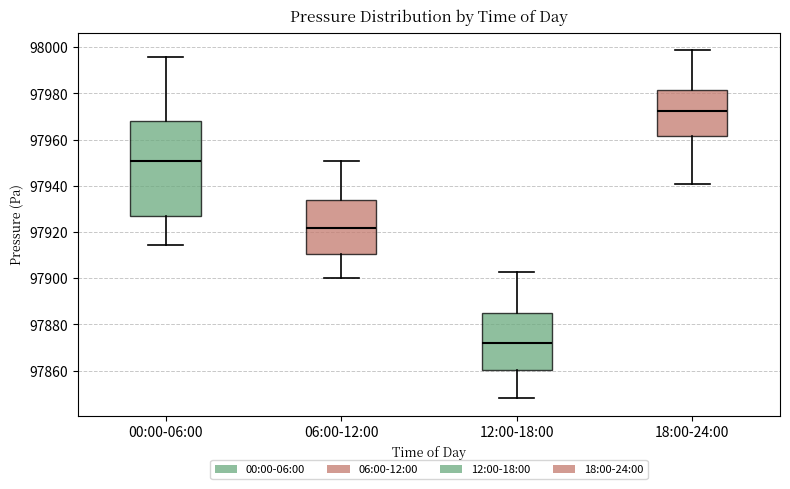

Reading left to right, read every box against the y-axis: the position of its median line, the range the box covers, and the ends of its whiskers. The values are not printed on the chart, so give them approximately, as read against the axis.

00:00-06:00: median 97950, box 97926 to 97968, whiskers 97914 to 97996
06:00-12:00: median 97922, box 97910 to 97934, whiskers 97900 to 97950
12:00-18:00: median 97872, box 97860 to 97884, whiskers 97848 to 97902
18:00-24:00: median 97972, box 97962 to 97982, whiskers 97940 to 97998